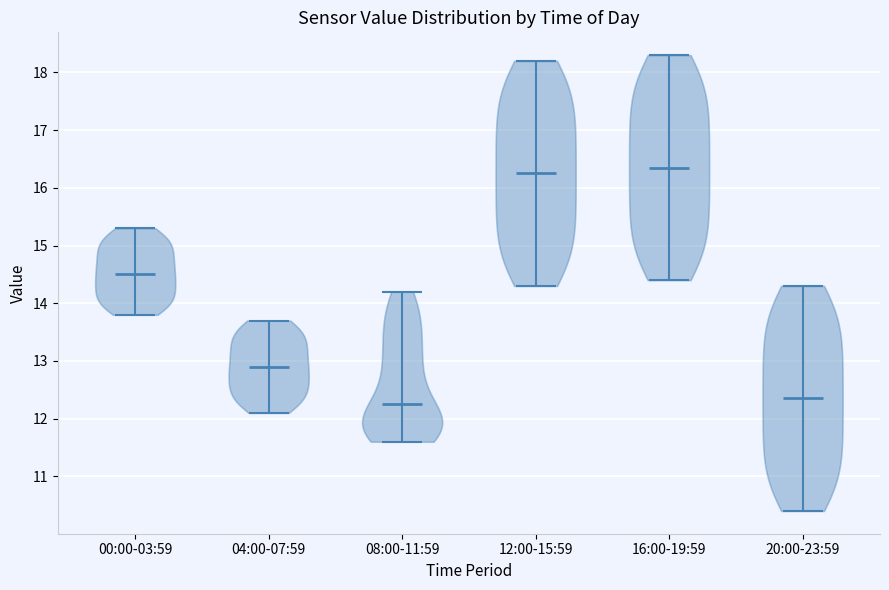

Reading left to right, read every violin against the y-axis: where its median line is, and the lowest and highest points it reaches. The values are not printed on the chart, so give them approximately, as read against the axis.

00:00-03:59: median line 14.5, lowest point 13.8, highest point 15.3
04:00-07:59: median line 12.9, lowest point 12.1, highest point 13.7
08:00-11:59: median line 12.3, lowest point 11.6, highest point 14.2
12:00-15:59: median line 16.3, lowest point 14.3, highest point 18.2
16:00-19:59: median line 16.4, lowest point 14.4, highest point 18.3
20:00-23:59: median line 12.4, lowest point 10.4, highest point 14.3